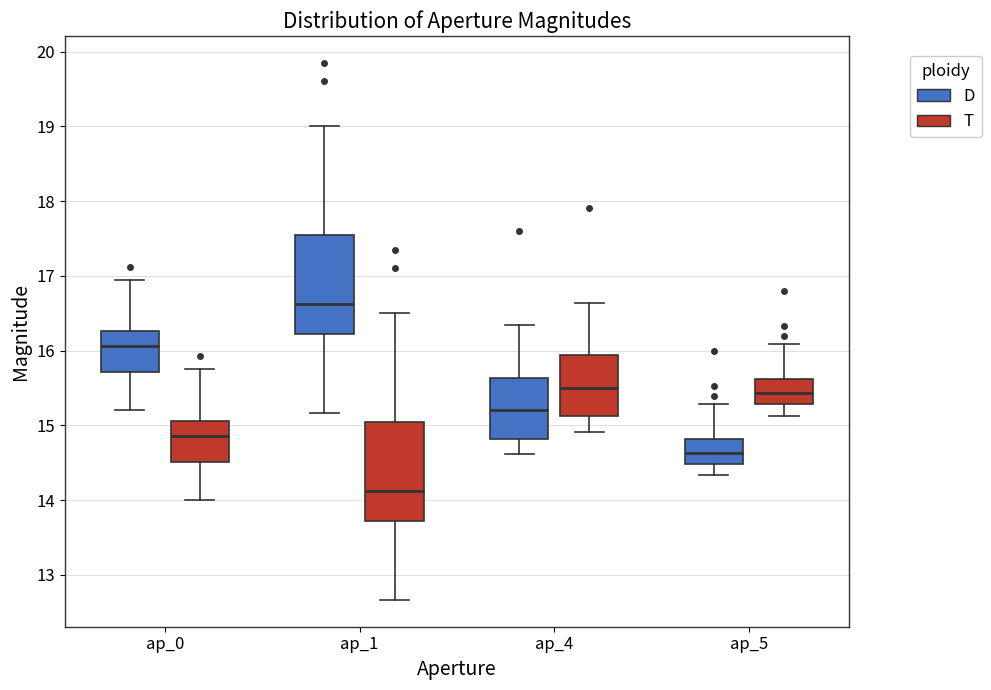

Which box has the highest median line?

ap_1 (D)